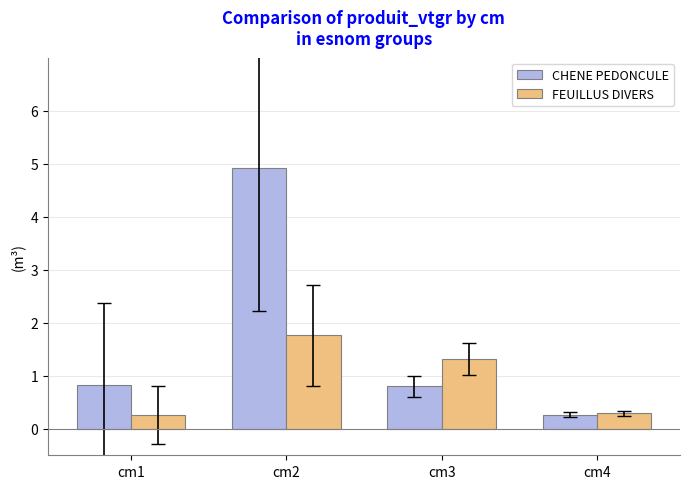

What is the value of the FEUILLUS DIVERS bar at the 1st from the left?

0.3